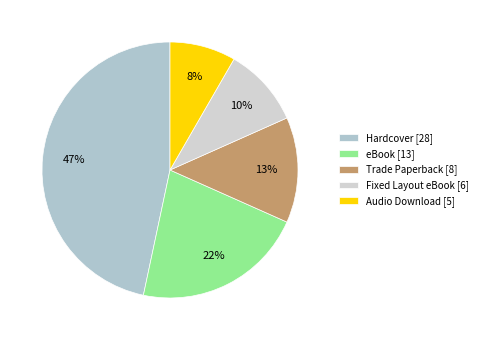

To the nearest percent, what percentage of the pie is eBook?

22%